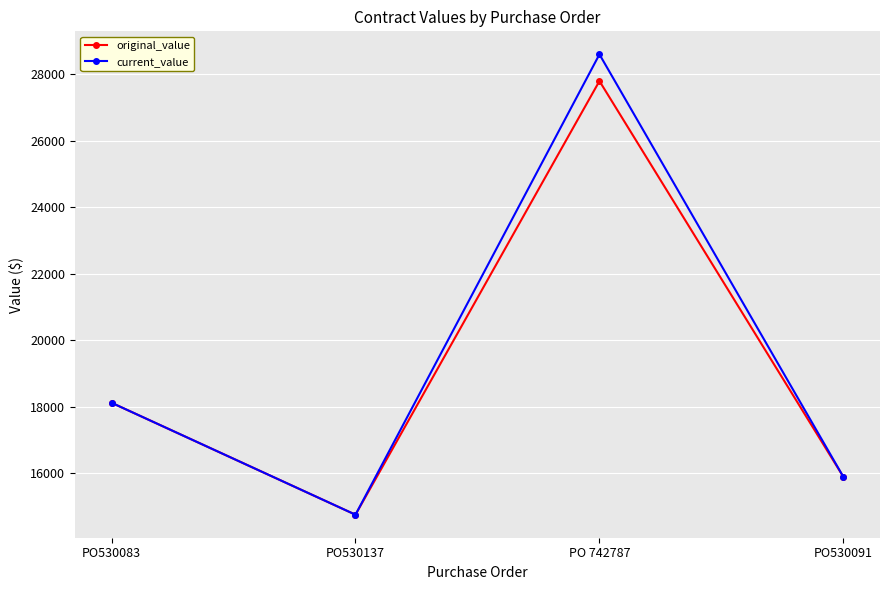

What are all the series names shown in the legend?

original_value, current_value